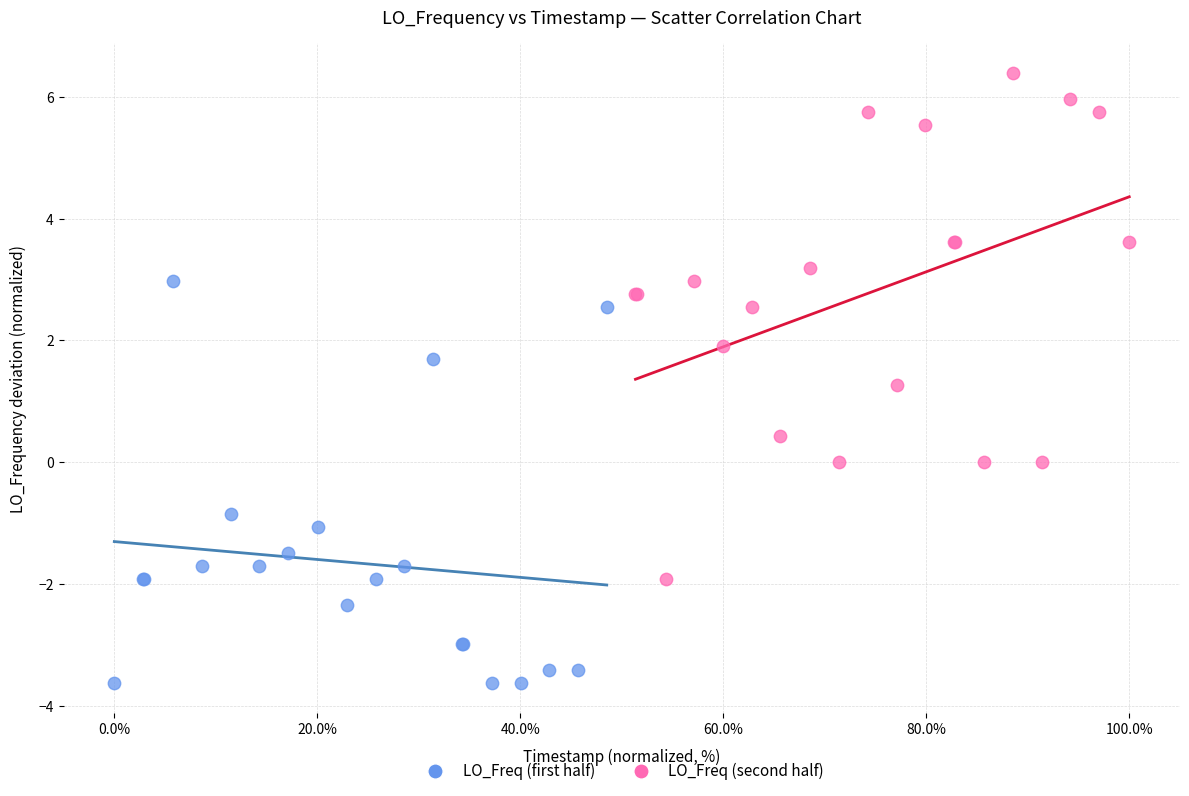

What are all the series names shown in the legend?

LO_Freq (first half), LO_Freq (second half)